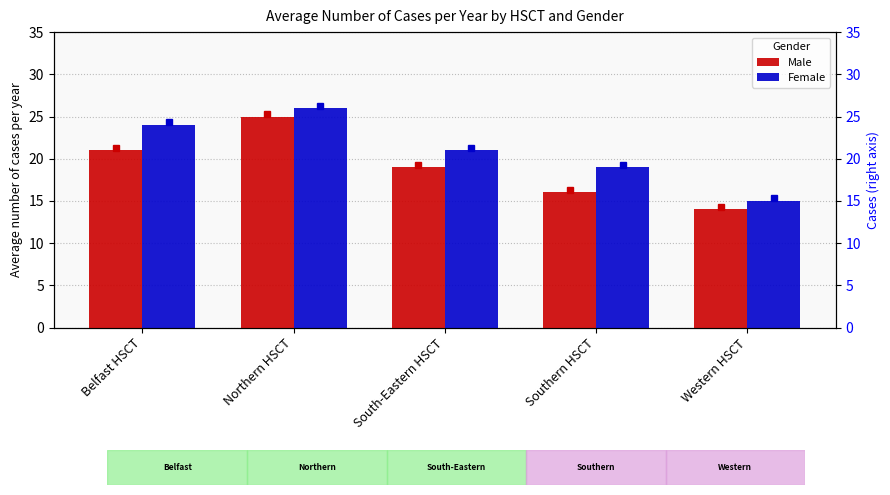

At which category is the sum across all series the highest?

Northern HSCT